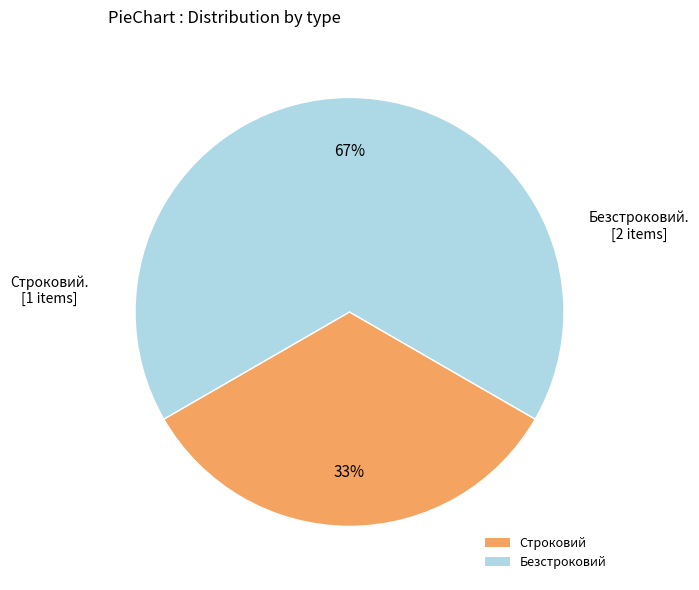

To the nearest percent, what is the combined percentage of Строковий and Безстроковий?

100%